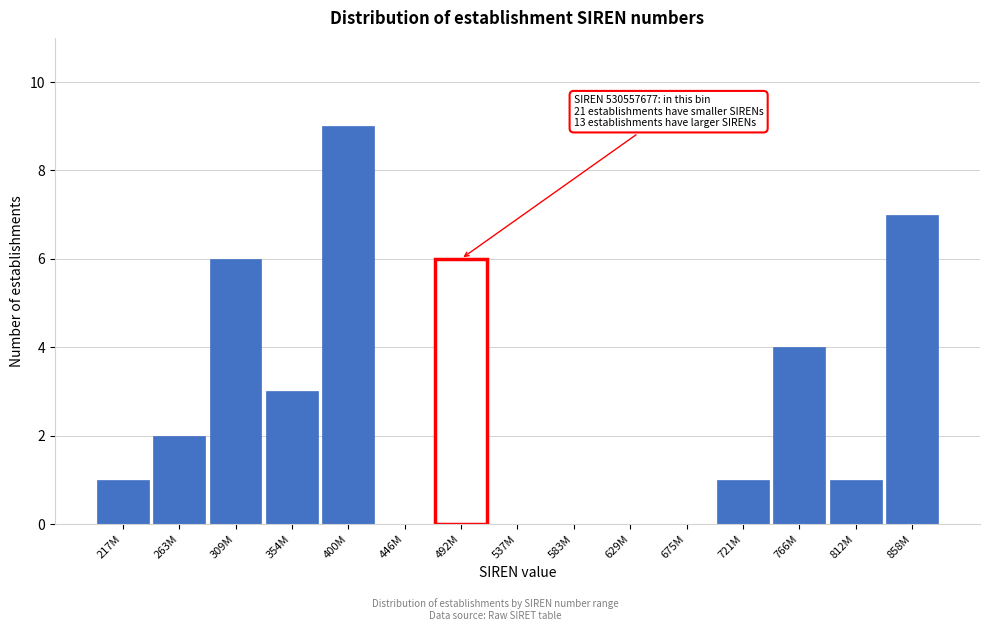

Reading left to right, transcribe all the data shown in this chart.

217M=1	263M=2	309M=6	354M=3	400M=9	446M=0	492M=6	537M=0	583M=0	629M=0	675M=0	721M=1	766M=4	812M=1	858M=7